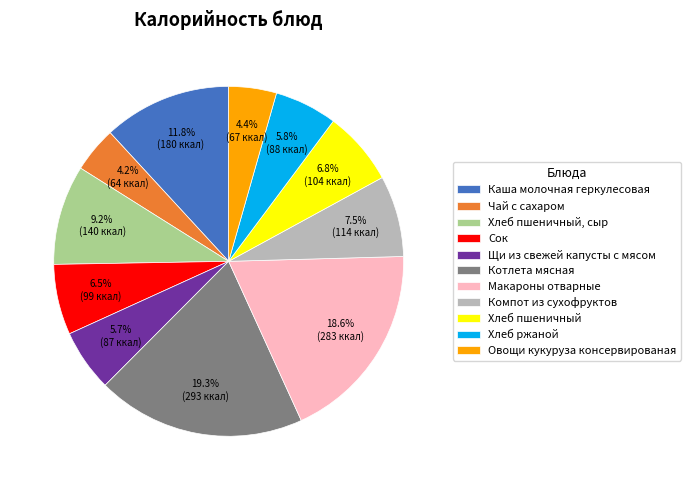

The Хлеб пшеничный, сыр slice represents 21% of the pie. True or false?

False